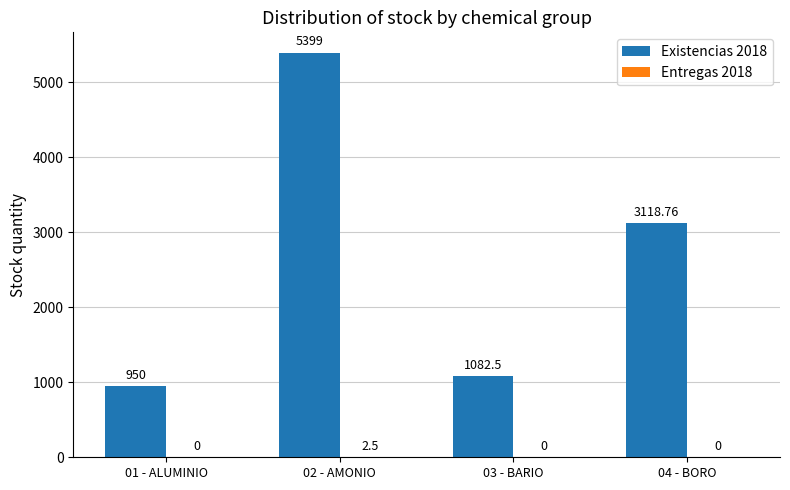

What is the total value across all series at 01 - ALUMINIO?

950.0